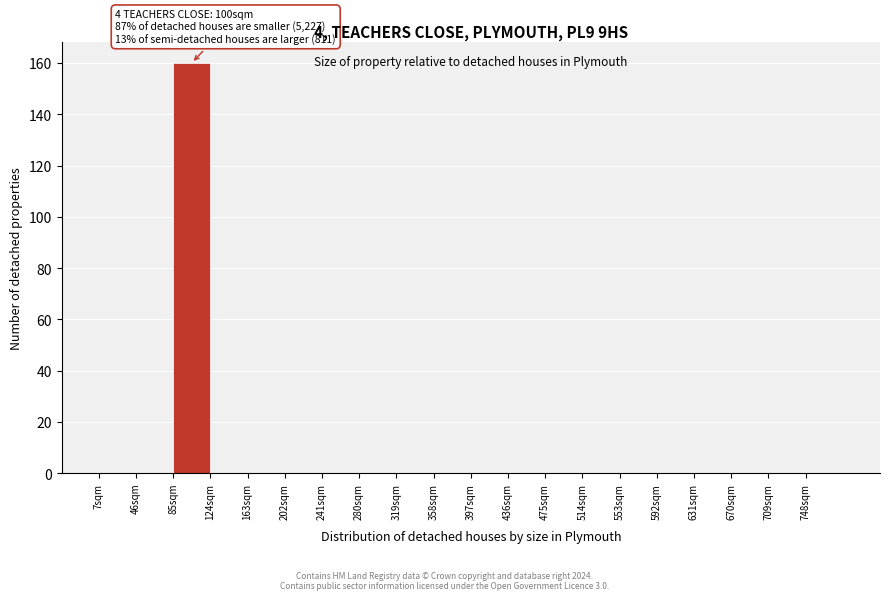

Which range on the x-axis has the tallest bar?

85 to 124